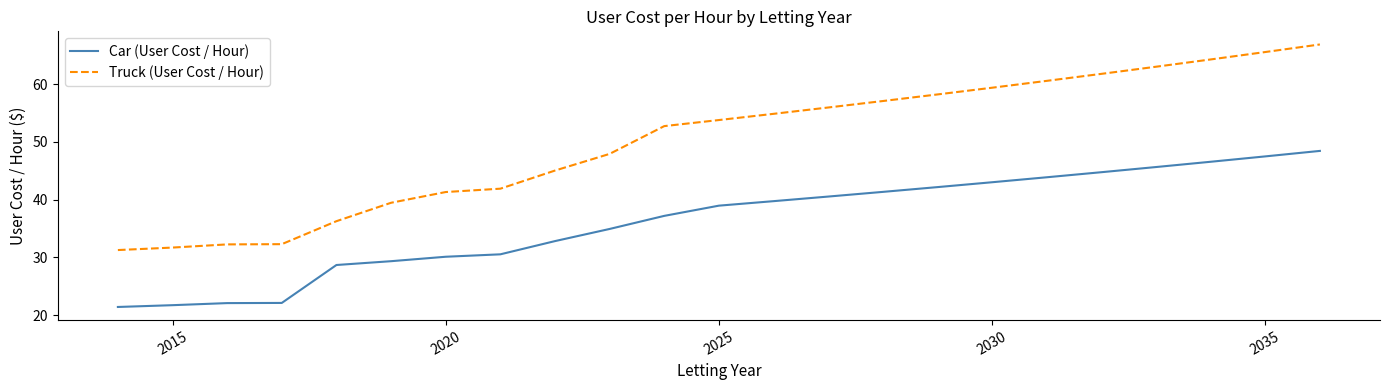

What are all the series names shown in the legend?

Car (User Cost / Hour), Truck (User Cost / Hour)